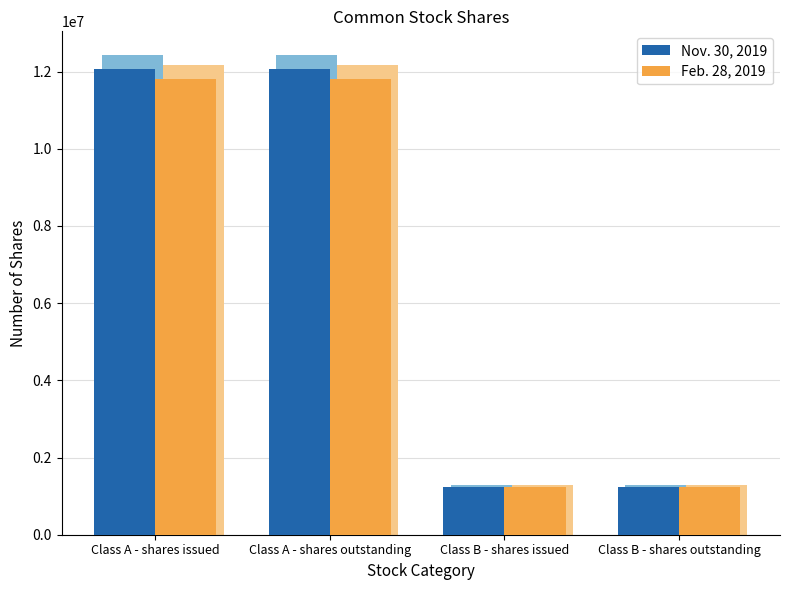

At how many categories does at least one series exceed 8330668?

2